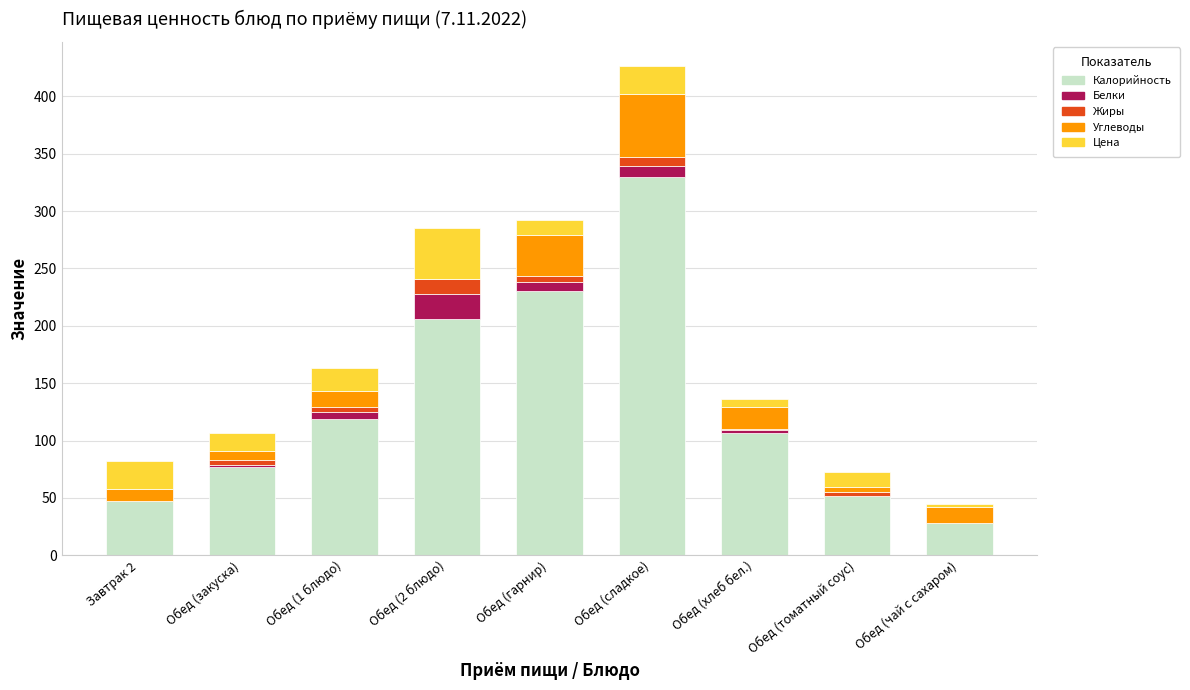

What is the total value across all series at Обед (сладкое)?

426.0